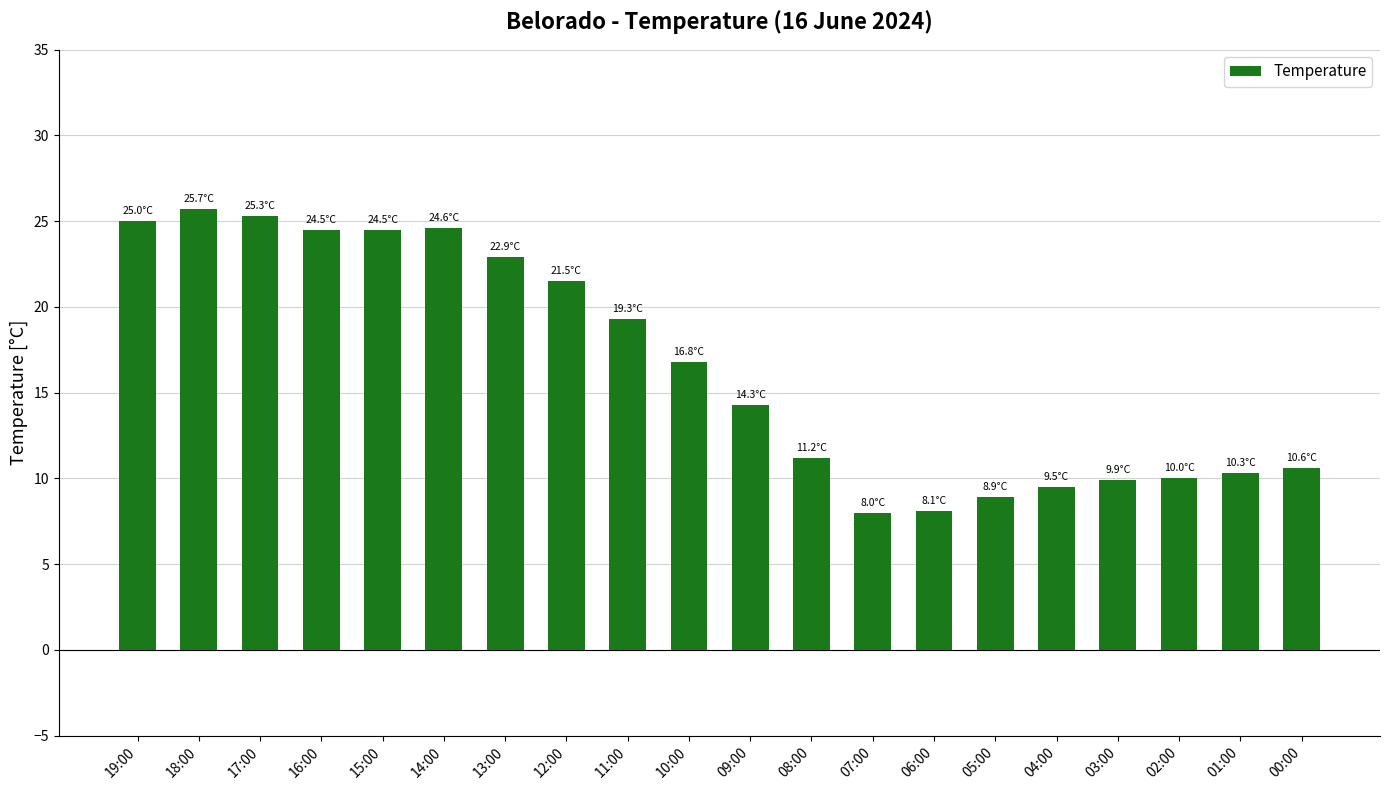

What position from the right is 14:00?

15